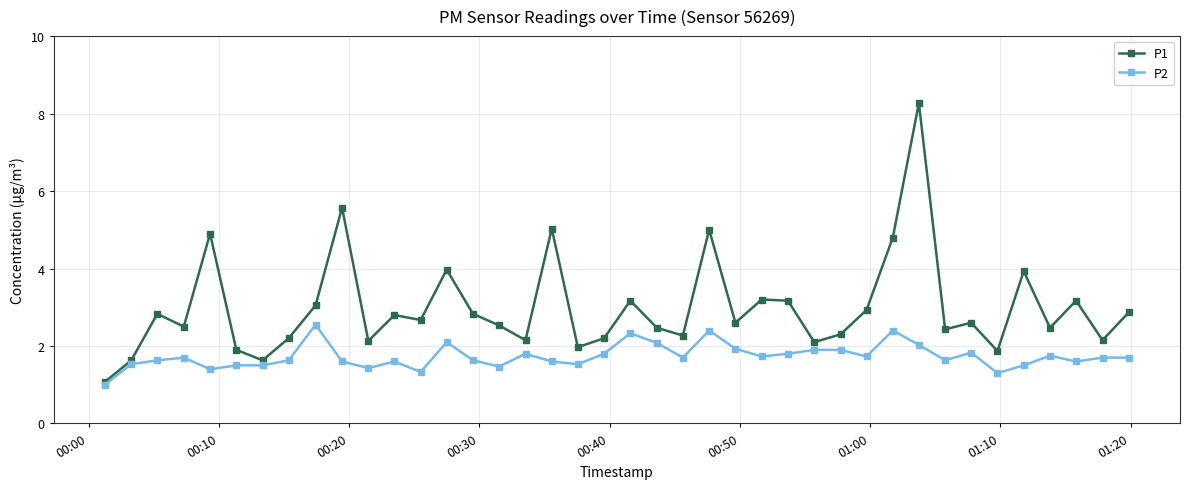

How many data points does each series have?

40